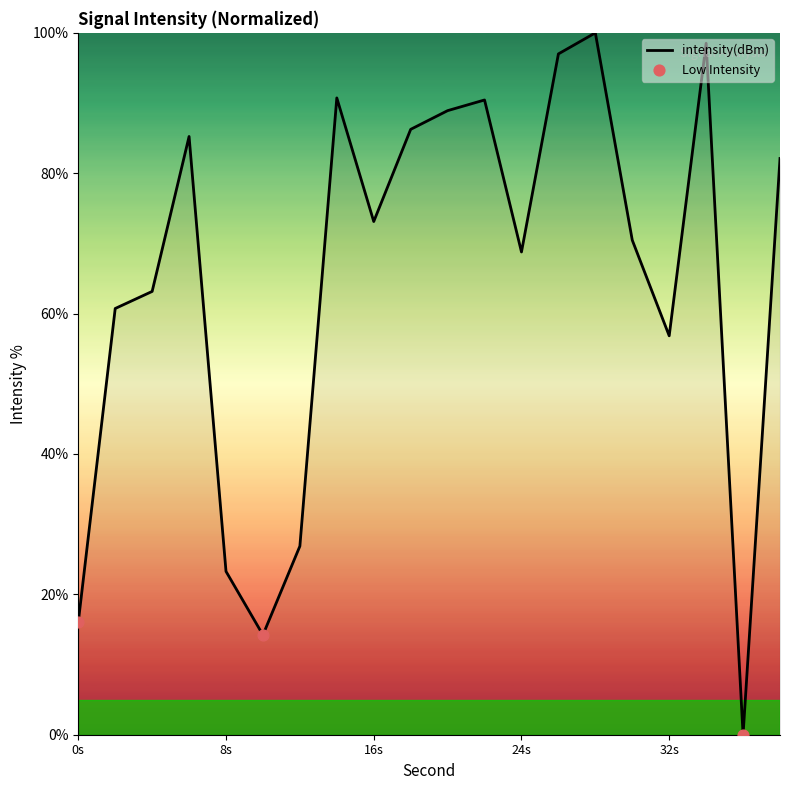

What is the difference between the maximum and minimum values?

100.0